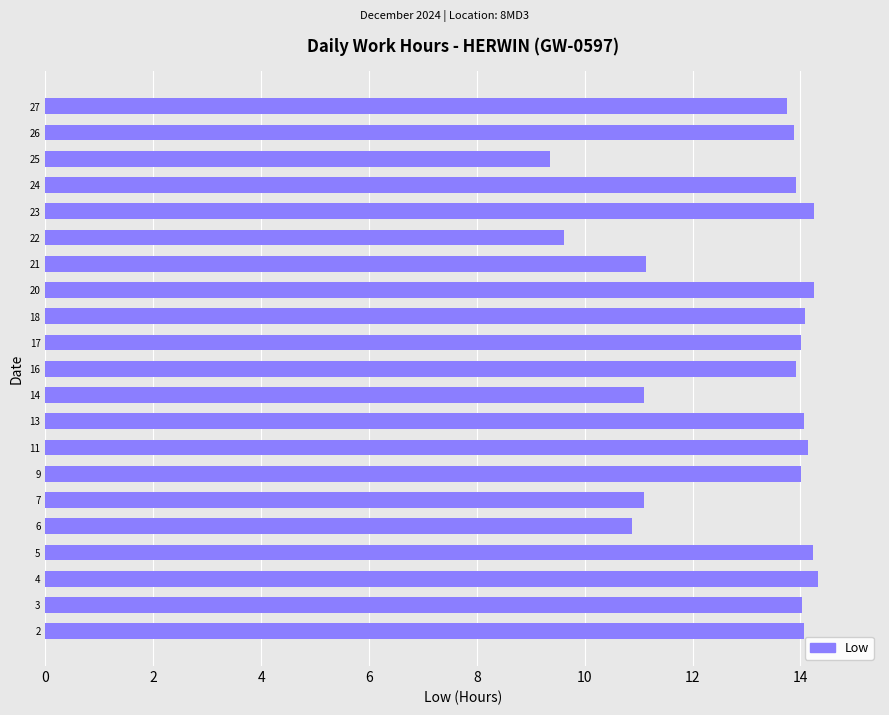

What is the difference between the maximum and minimum values?

5.0